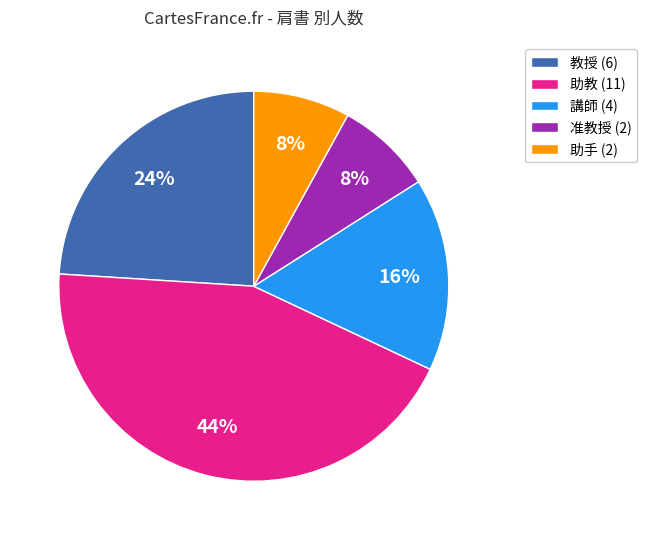

Does 教授 represent more than half of the total?

No